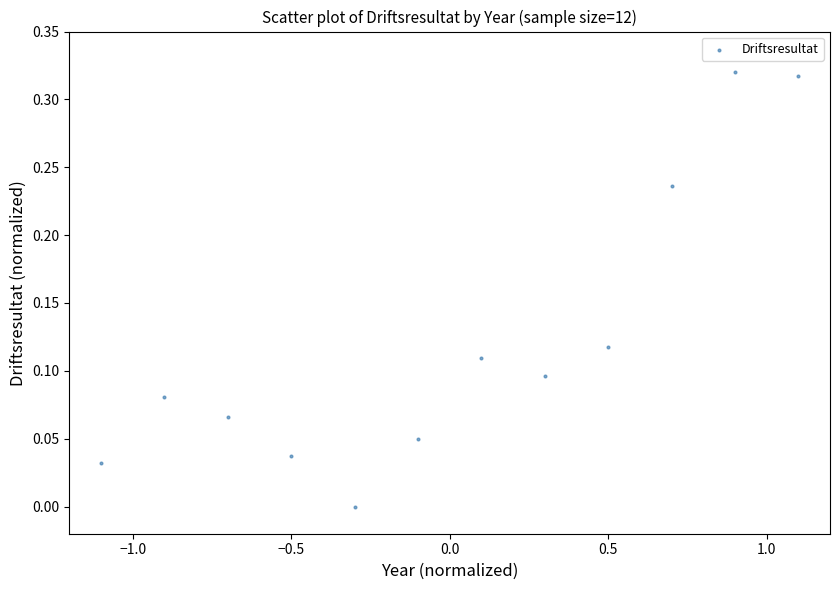

What is the range of X values (max minus min)?

2.2